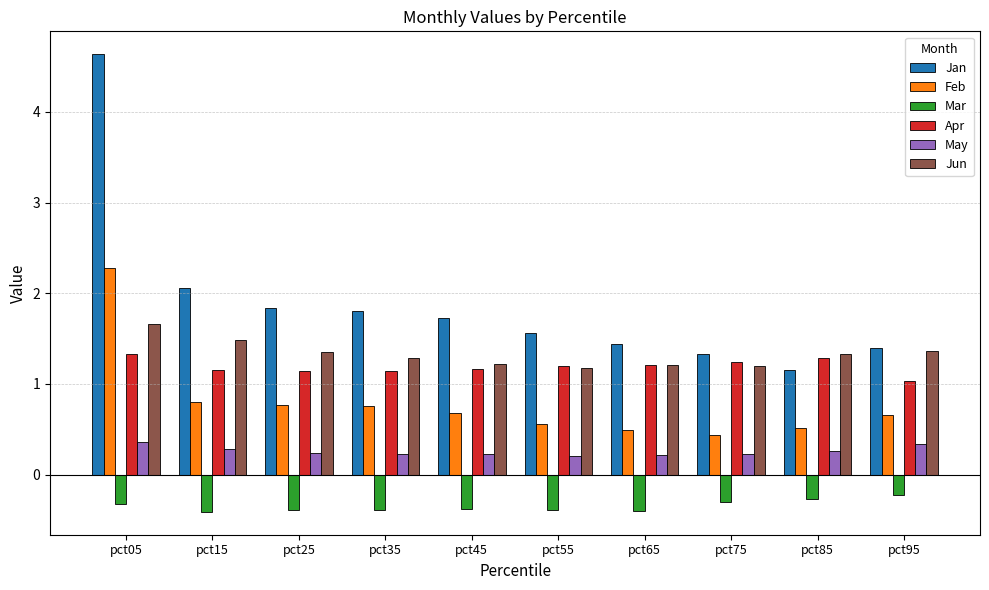

The value of Jun at pct85 is 1.3. True or false?

True